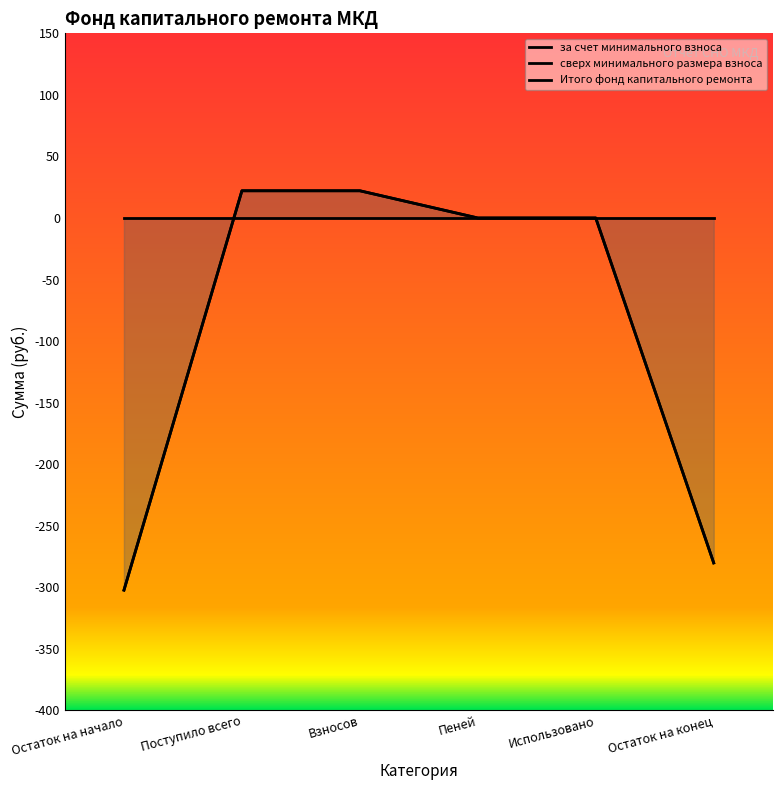

At which label does сверх минимального размера взноса reach its peak?

Остаток на начало